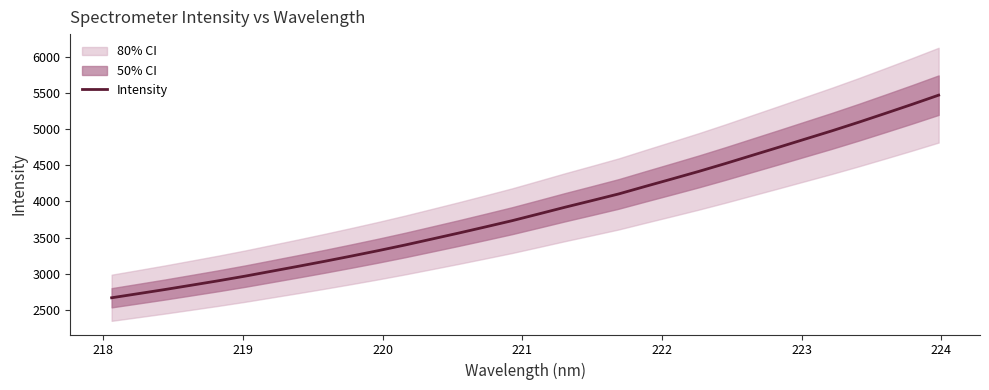

What is the highest value of the Intensity series?

5472.8